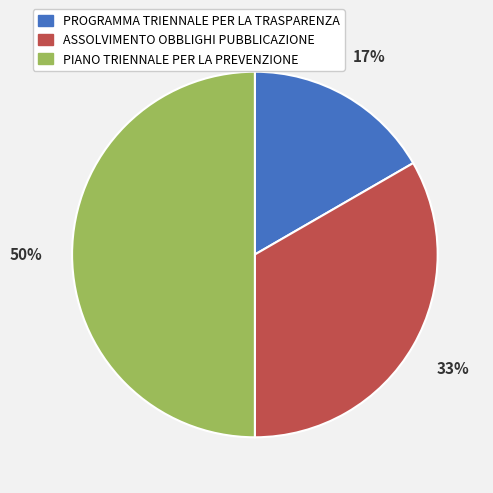

Which has a higher value, ASSOLVIMENTO OBBLIGHI PUBBLICAZIONE or PIANO TRIENNALE PER LA PREVENZIONE?

PIANO TRIENNALE PER LA PREVENZIONE